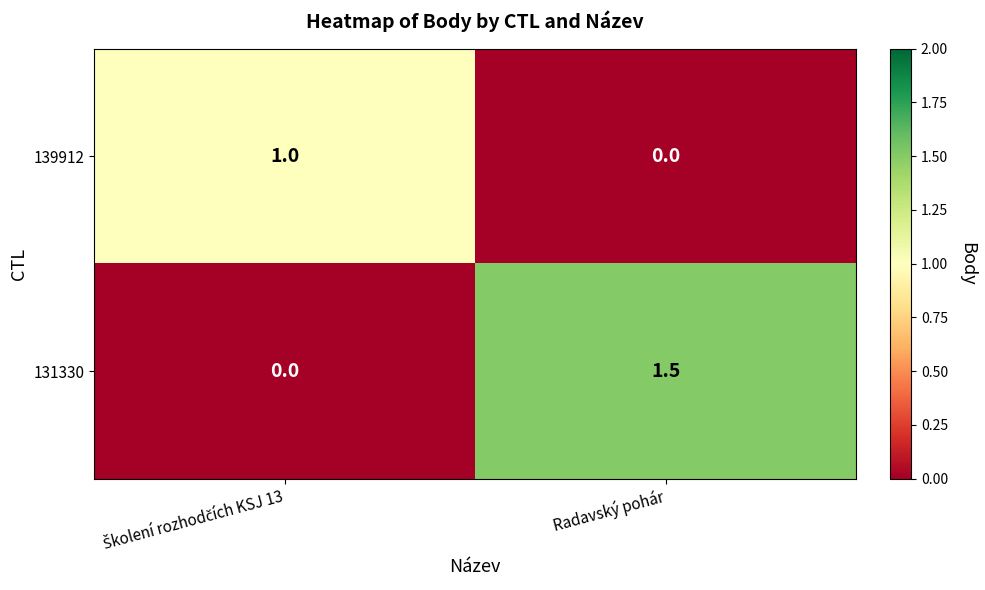

Which series has the widest spread of values?

131330